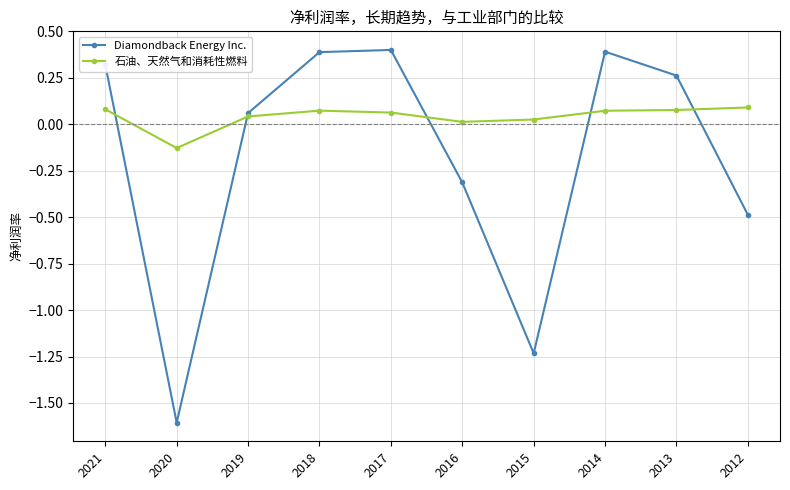

Which series has the widest spread of values?

Diamondback Energy Inc.